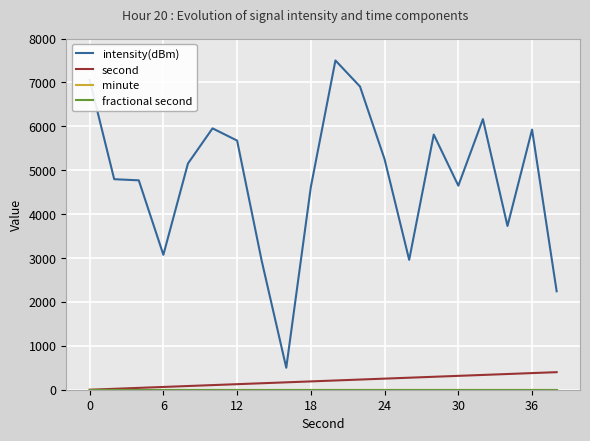

True or false: minute and second cross at least once.

False